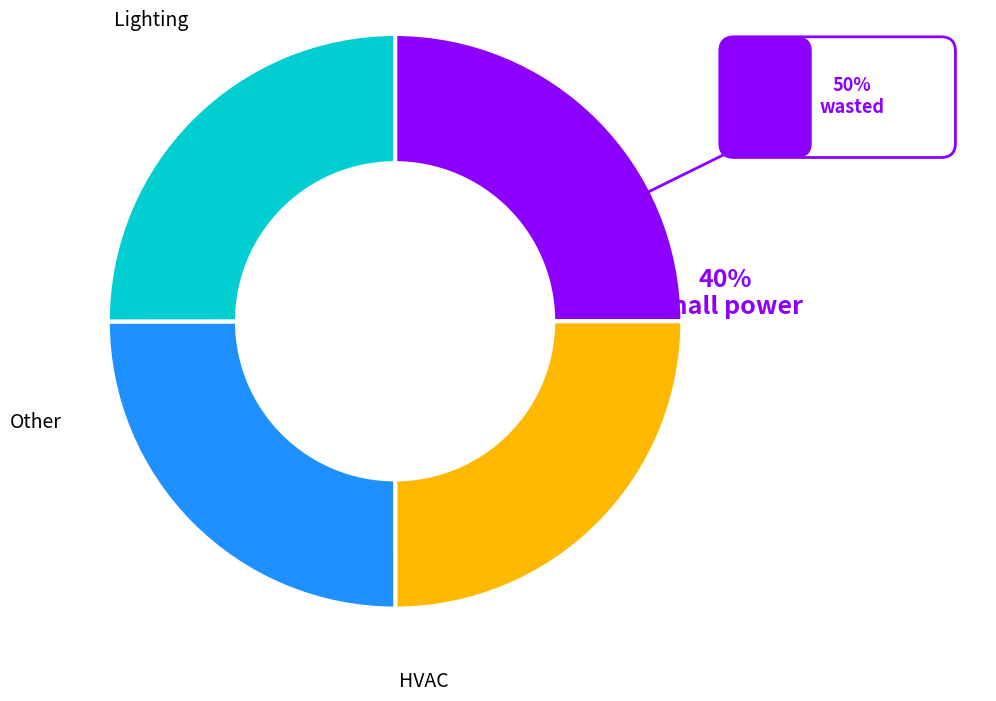

Is it true that 31443 is 10% of the pie?

True